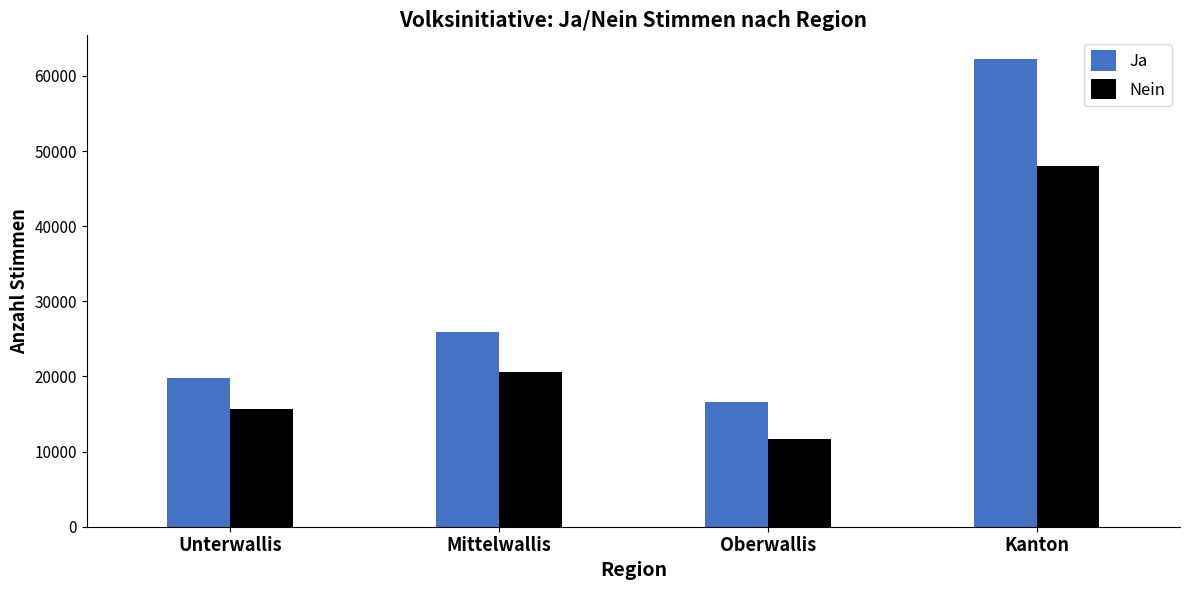

What are all the series names shown in the legend?

Ja, Nein